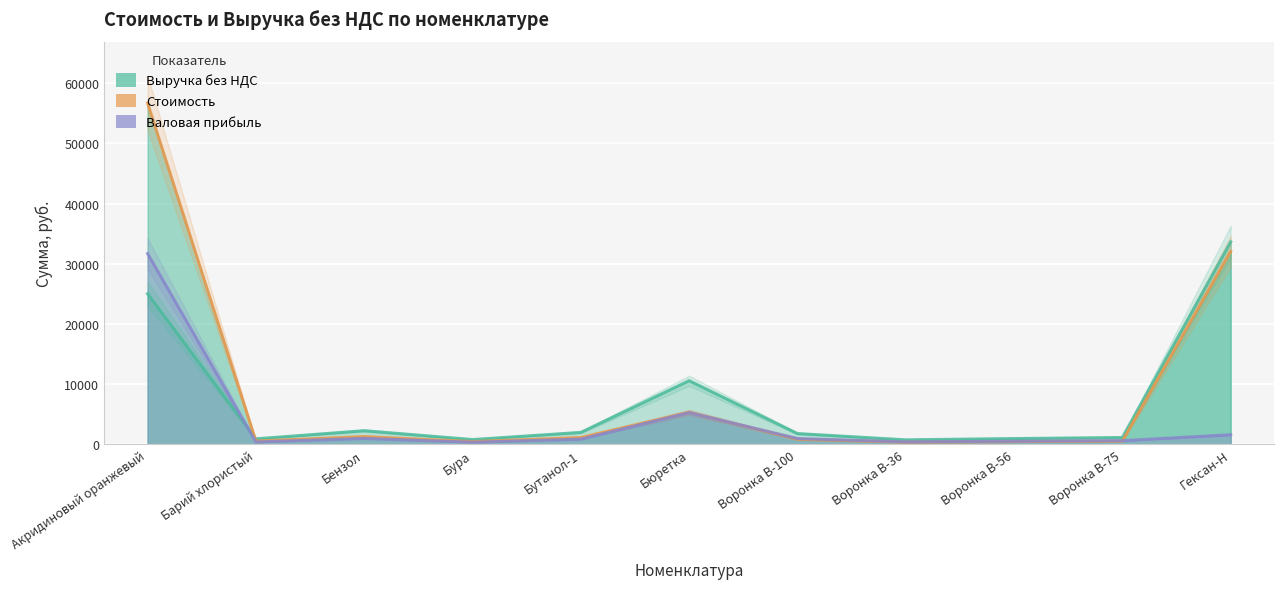

How many times do Выручка без НДС and Стоимость cross each other?

1